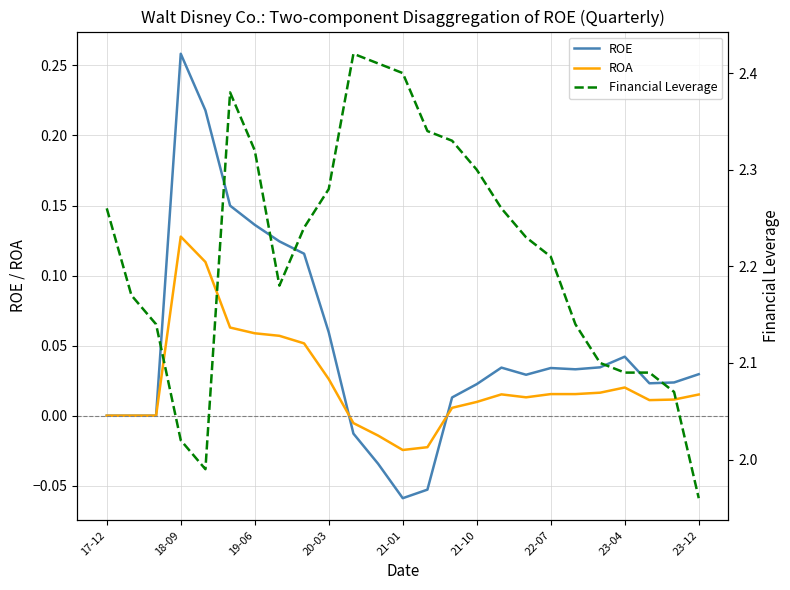

Reading left to right, extract all data points from this chart.

ROE: 0.0	0.0	0.0	0.3	0.2	0.1	0.1	0.1	0.1	0.1	-0.0	-0.0	-0.1	-0.1	0.0	0.0	0.0	0.0	0.0	0.0	0.0	0.0	0.0	0.0	0.0
ROA: 0.0	0.0	0.0	0.1	0.1	0.1	0.1	0.1	0.1	0.0	-0.0	-0.0	-0.0	-0.0	0.0	0.0	0.0	0.0	0.0	0.0	0.0	0.0	0.0	0.0	0.0
Financial Leverage: 2.3	2.2	2.1	2.0	2.0	2.4	2.3	2.2	2.2	2.3	2.4	2.4	2.4	2.3	2.3	2.3	2.3	2.2	2.2	2.1	2.1	2.1	2.1	2.1	2.0